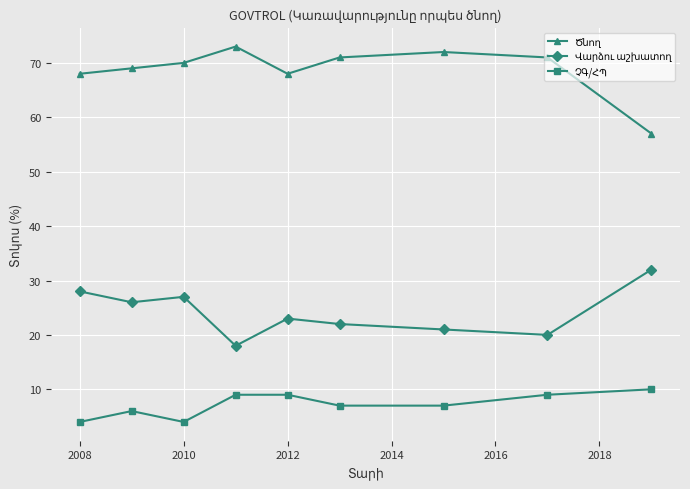

What is the greatest value displayed?

73